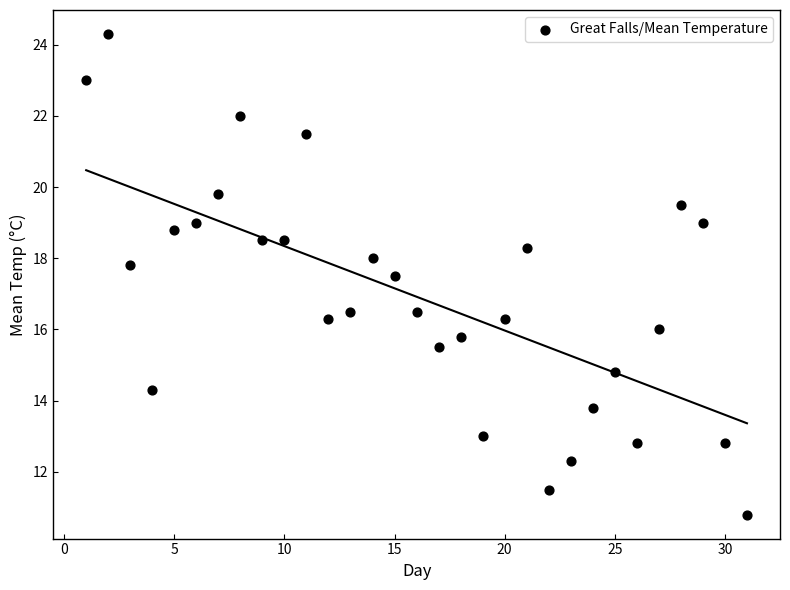

What is the range of X values (max minus min)?

30.0